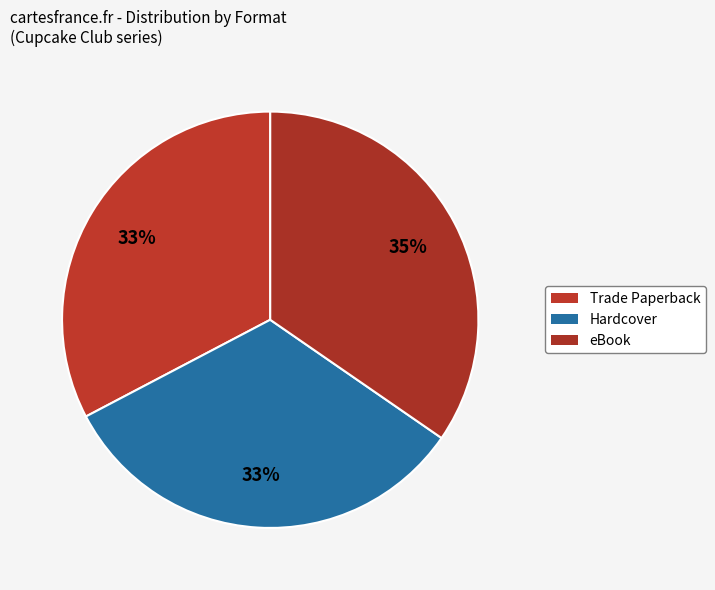

How many segments does this pie chart have?

3